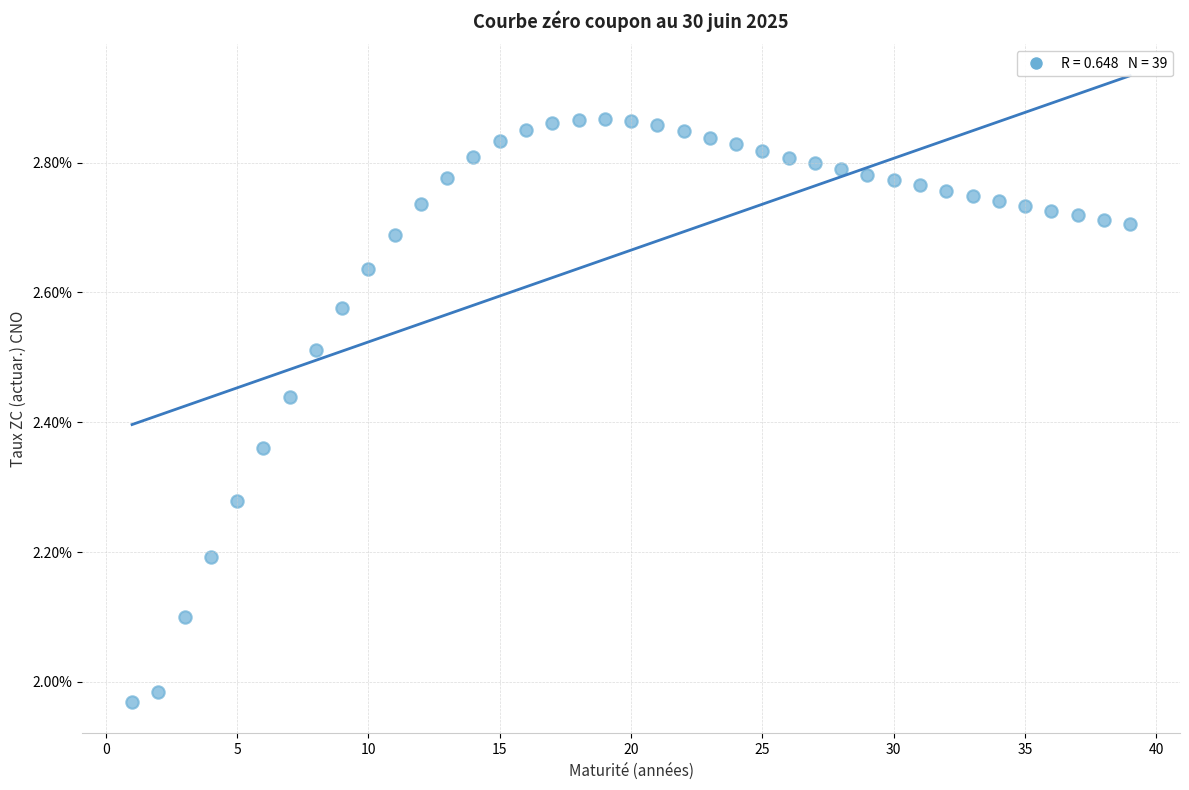

What is the range of Y values (max minus min)?

0.9